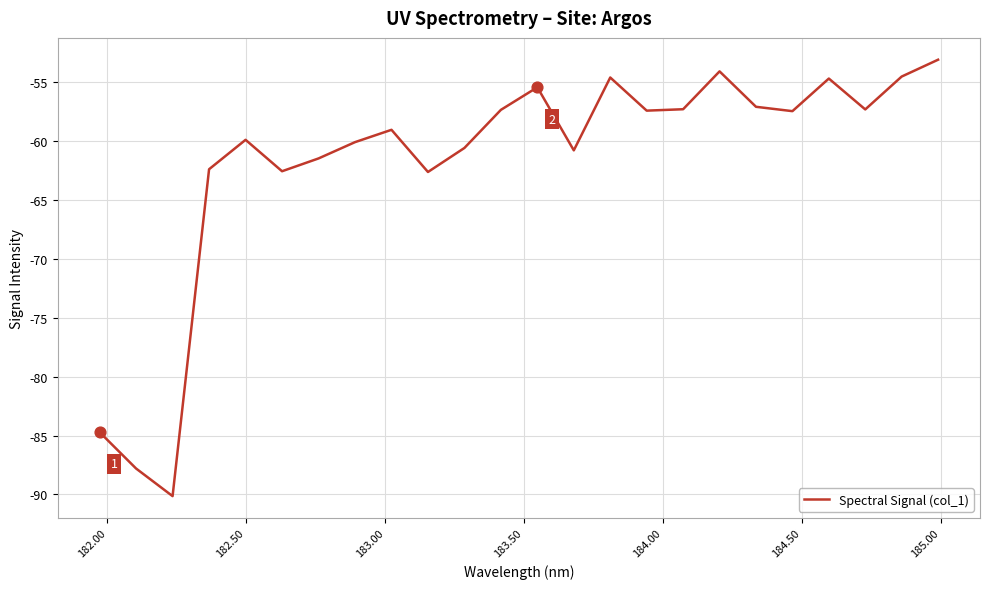

What is the smallest value displayed?

-90.1